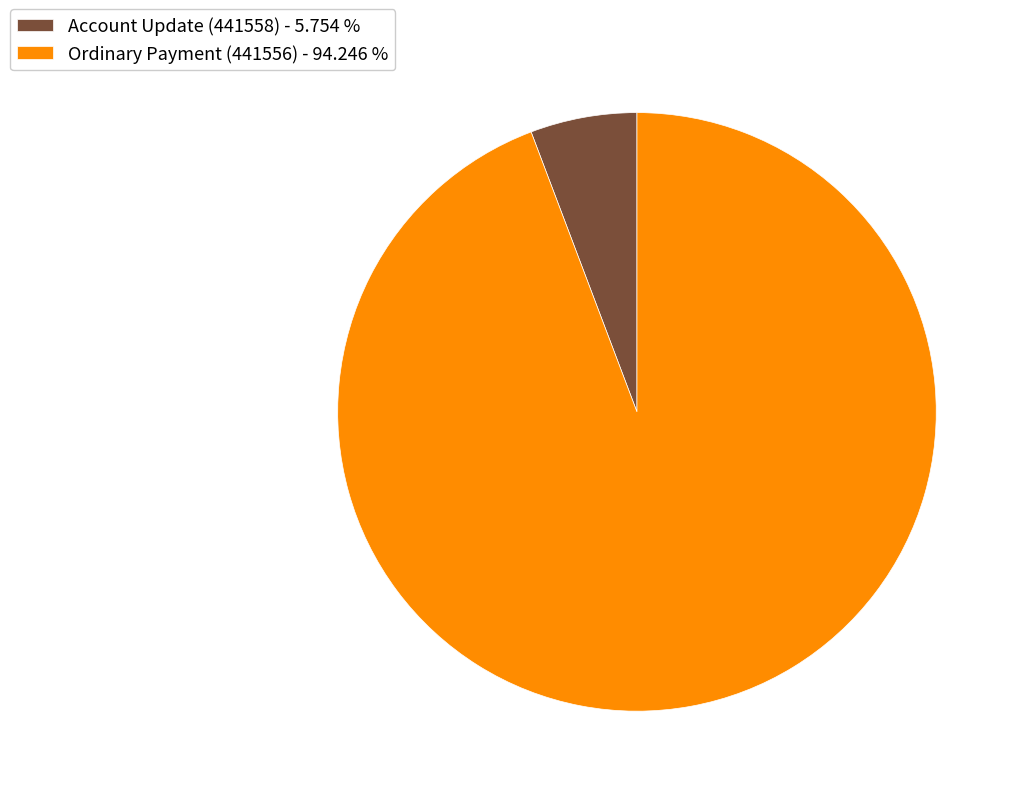

Approximately how many times larger is the value at Ordinary Payment (441556) - 94.246 % compared to Account Update (441558) - 5.754 %?

16.4